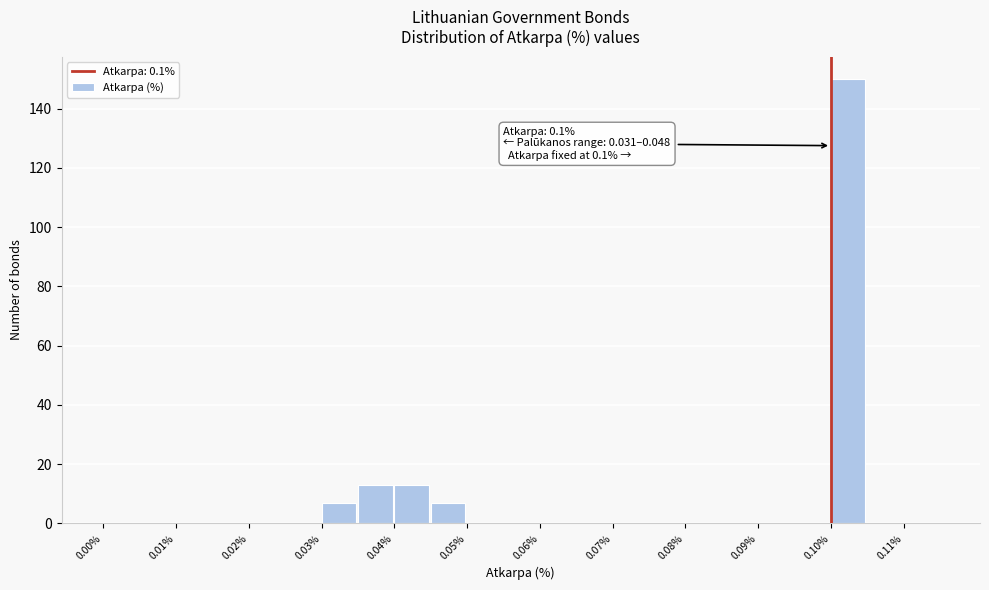

Which range on the x-axis has the tallest bar?

0.100 to 0.105